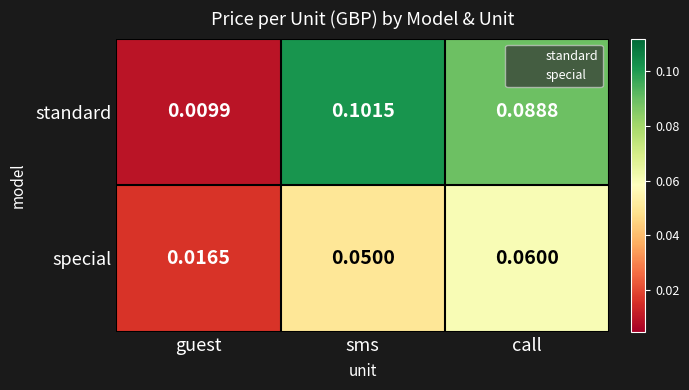

At which category does the chart reach its peak across all series?

sms